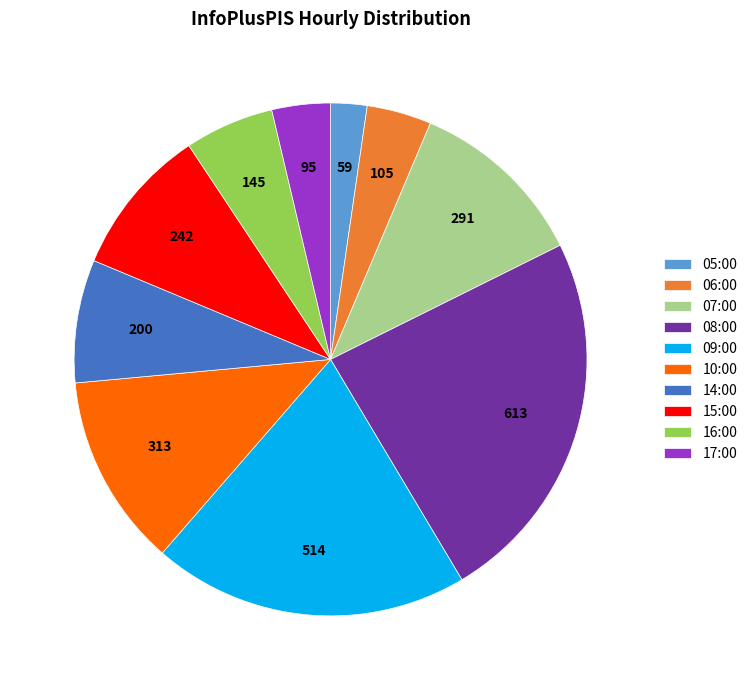

Count the number of slices in the pie.

10